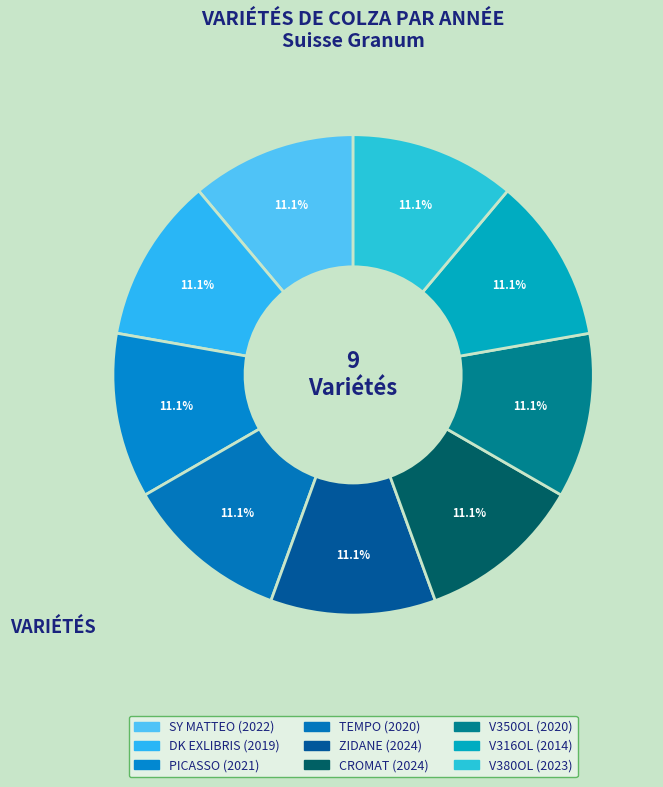

How many segments does this pie chart have?

9